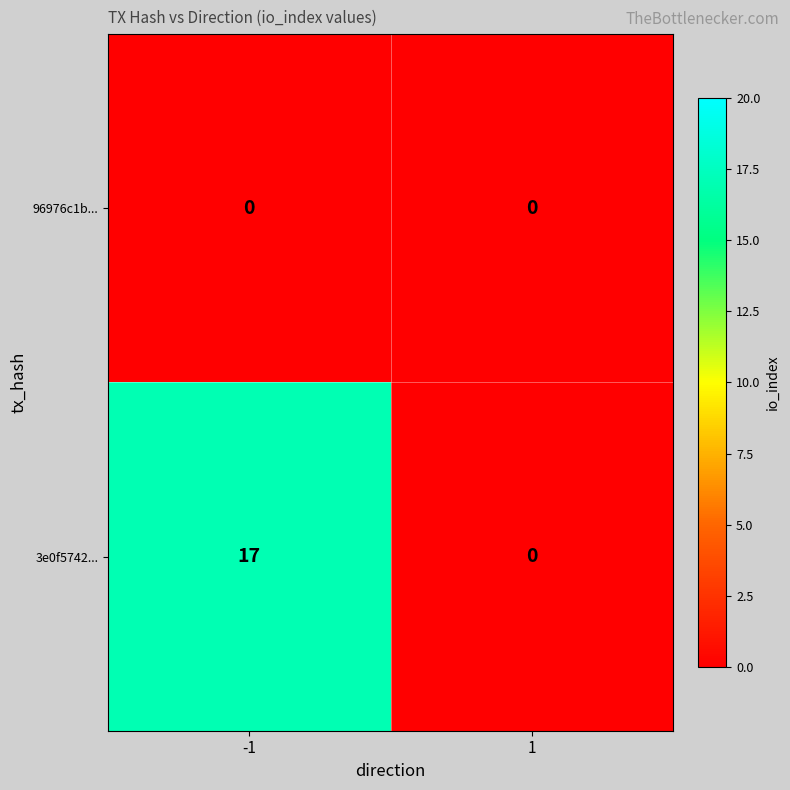

Rank the series at -1 from highest to lowest value.

3e0f5742..., 96976c1b...